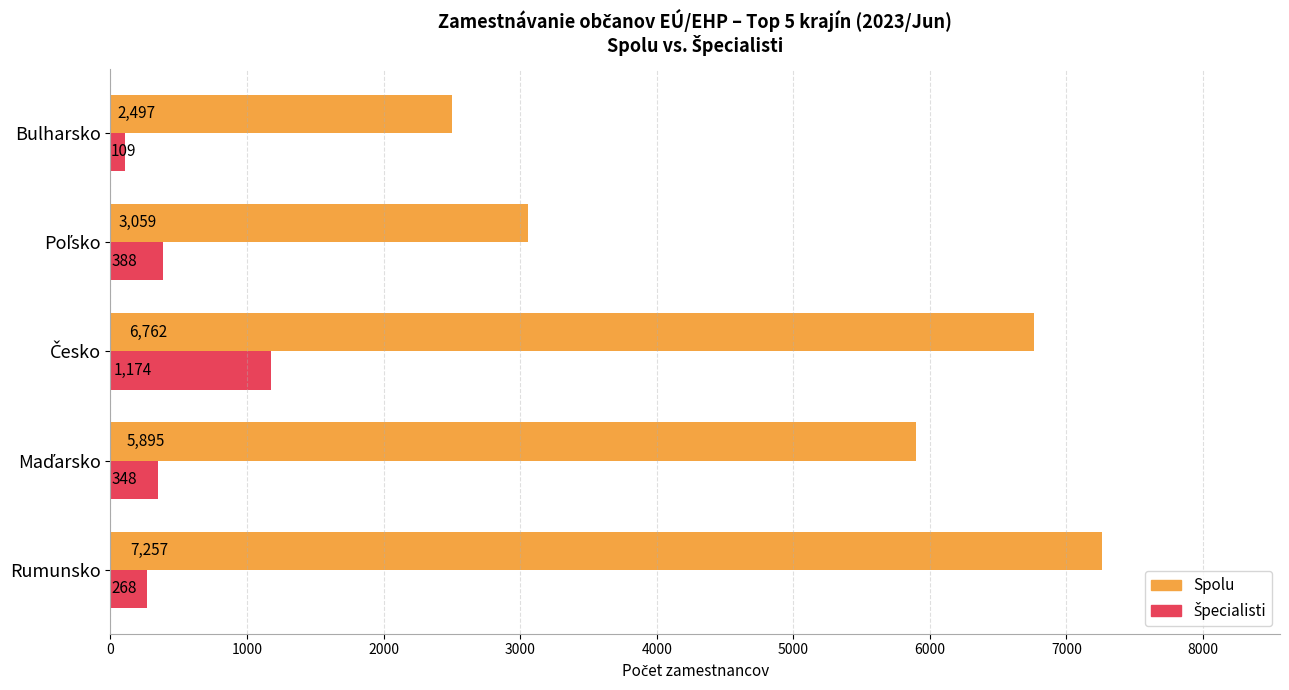

What is the minimum value shown in the chart?

109